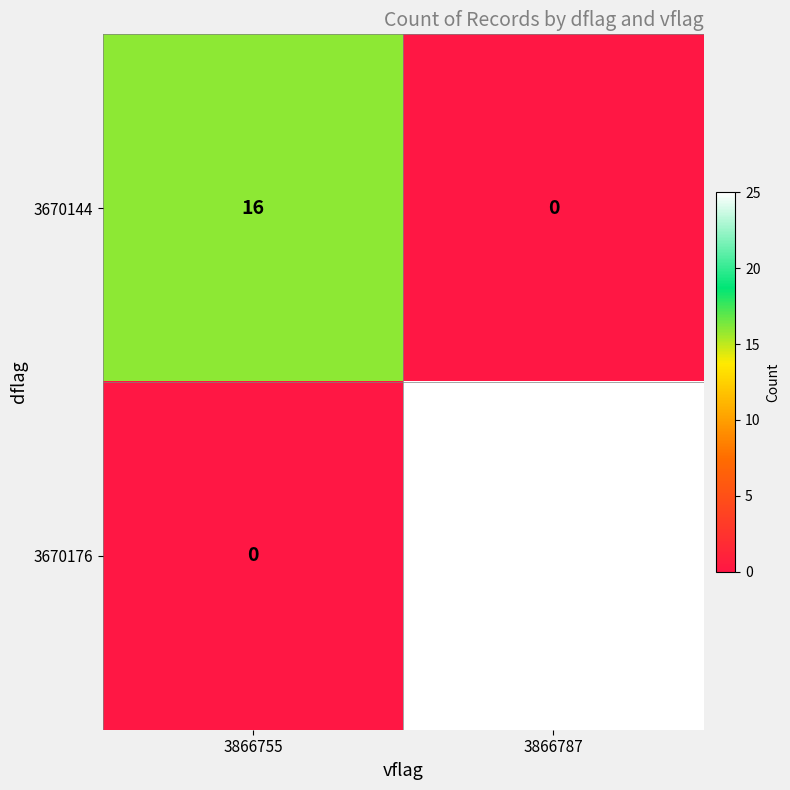

True or false: 3670176 has a value of 0 at 3866755.

True